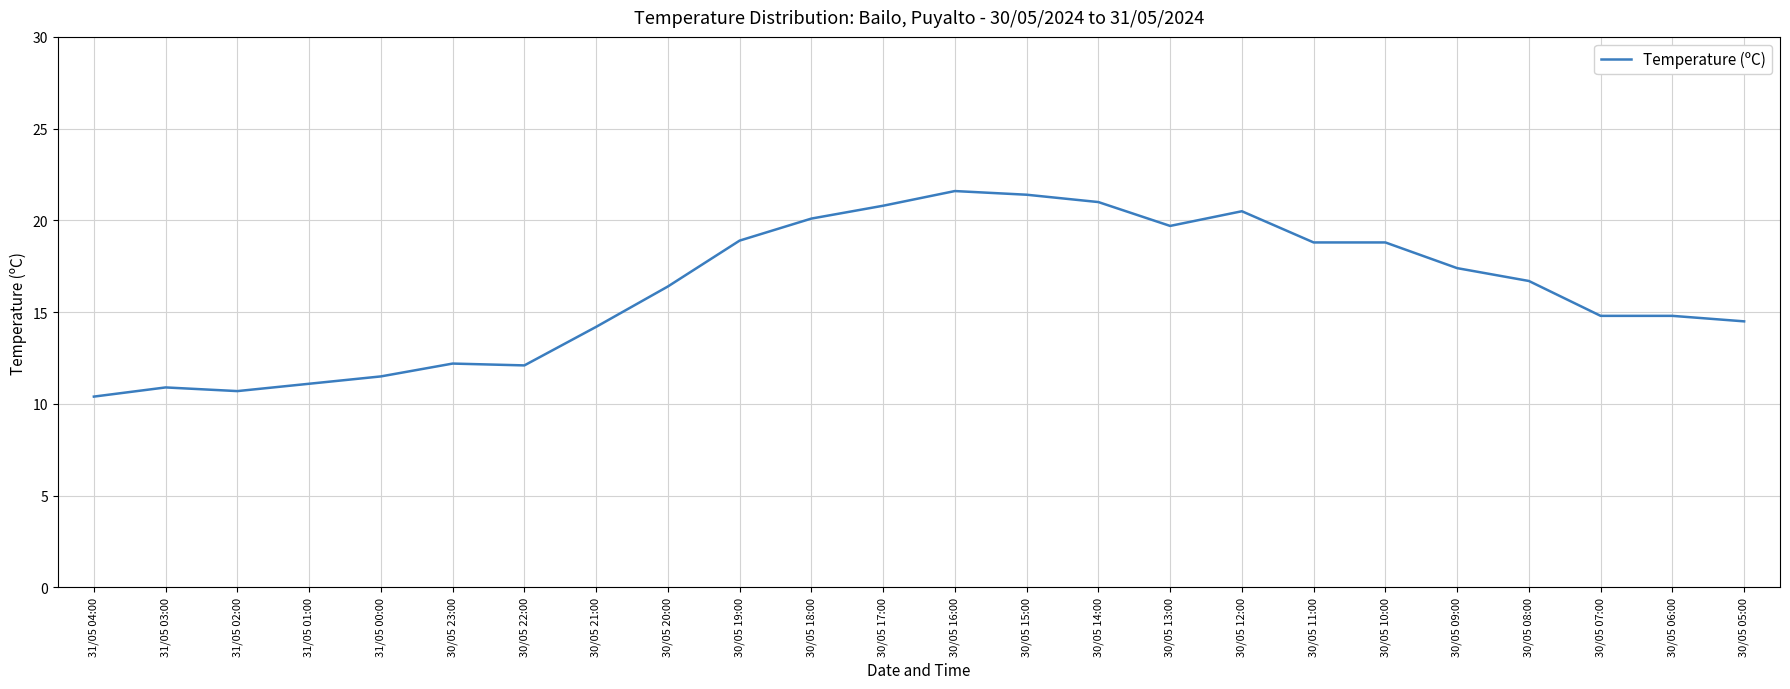

What position from the right is 31/05 04:00?

24